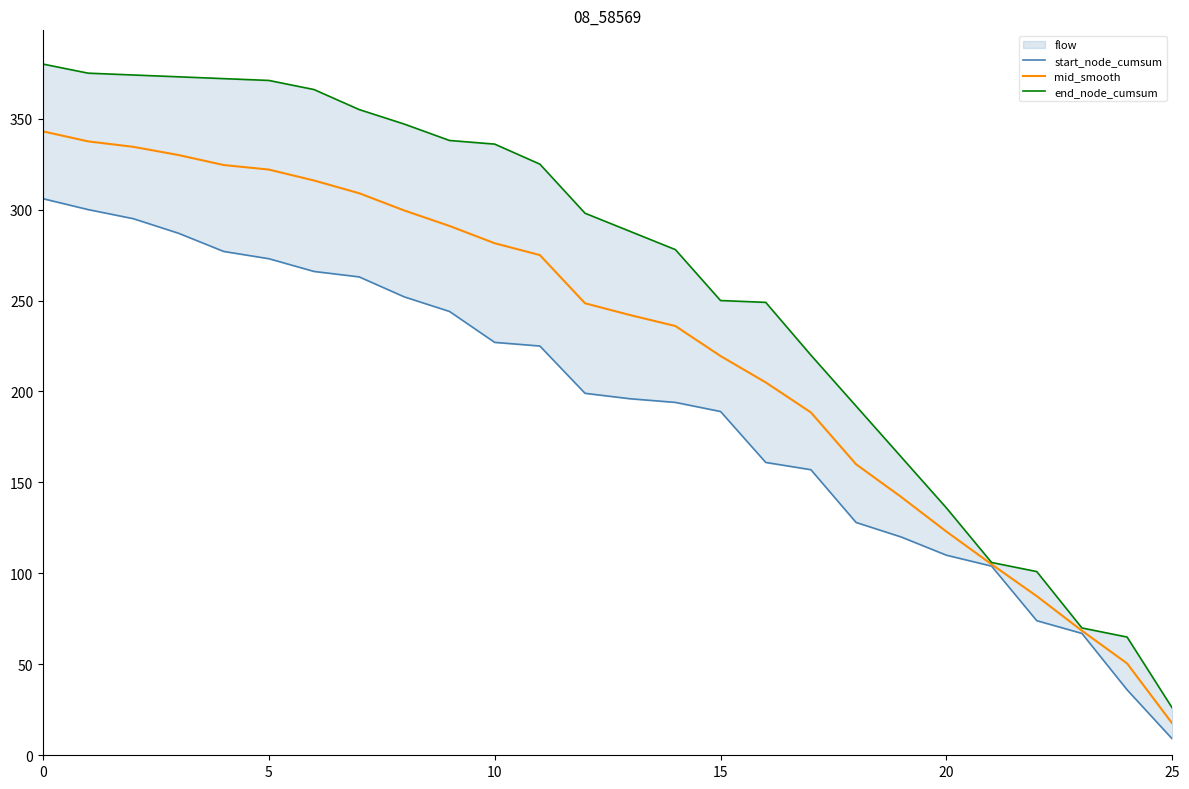

What is the difference between the second highest and minimum values in the end_node_cumsum series?

349.0